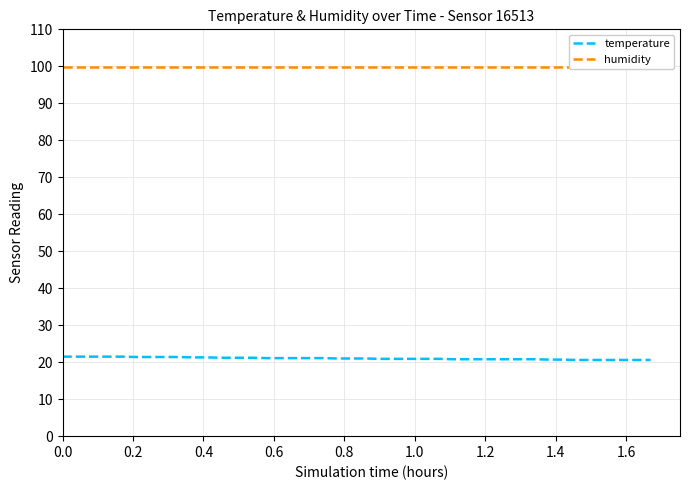

List the series in order of their peak value, lowest first.

temperature, humidity